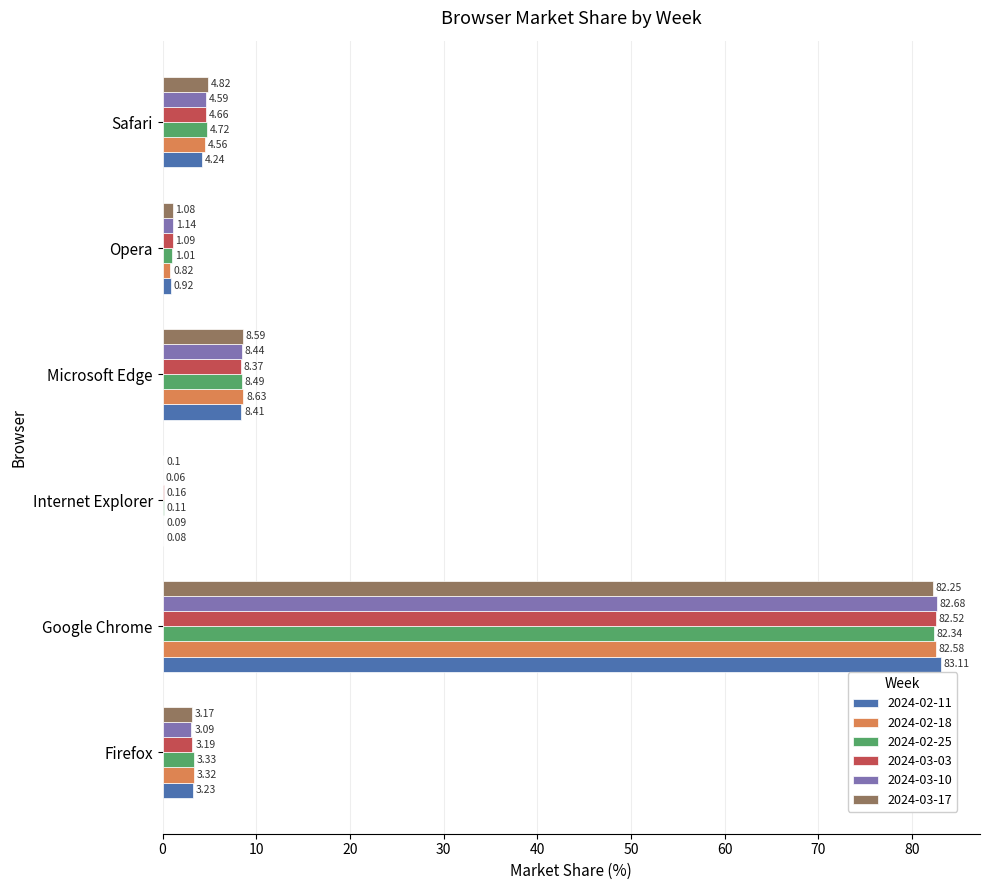

How many values in the 2024-02-18 series exceed 4?

3